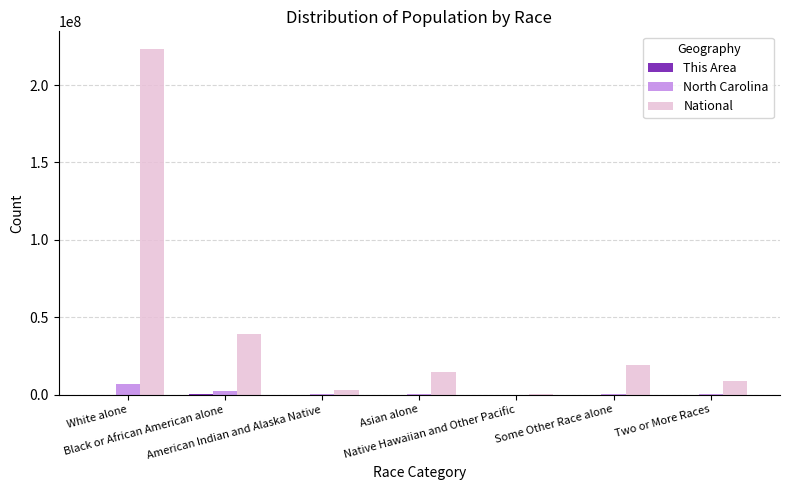

What is the sum of all National values?

308745538